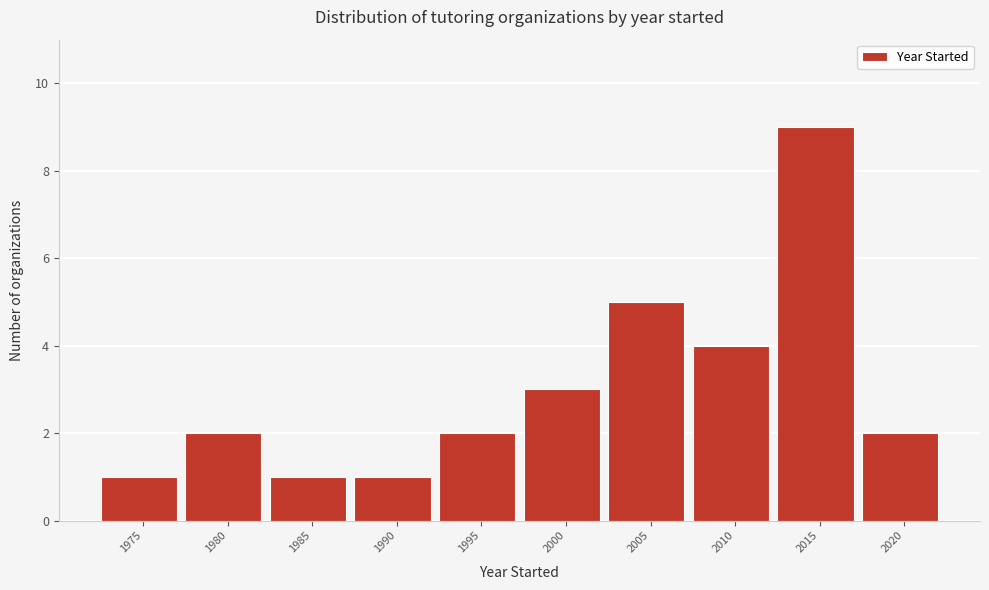

Reading right to left, transcribe all the data shown in this chart.

2	9	4	5	3	2	1	1	2	1